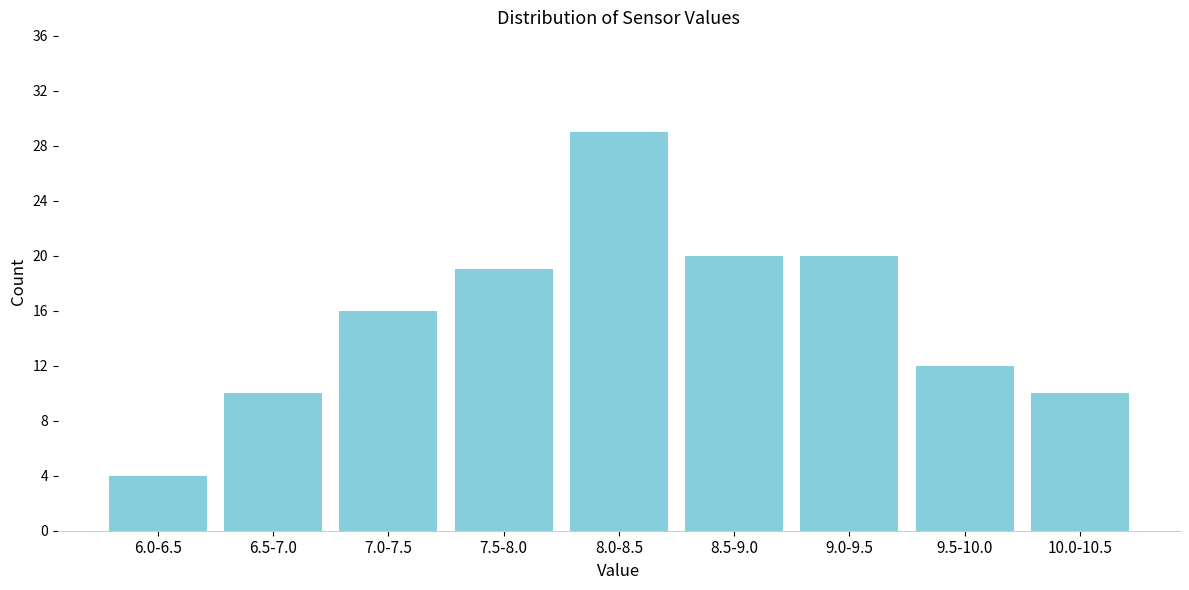

Reading left to right, transcribe all the data shown in this chart.

4	10	16	19	29	20	20	12	10